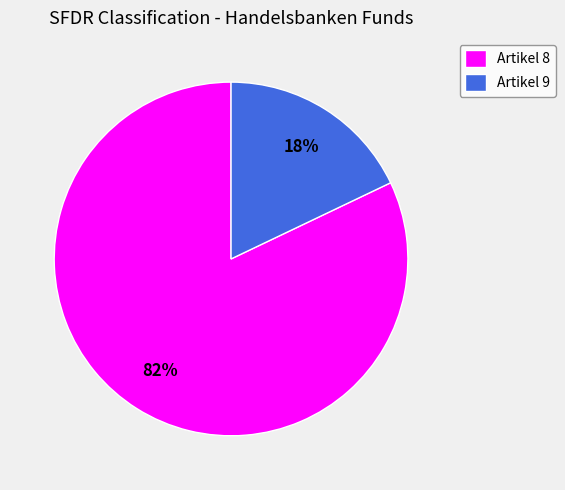

Rank the categories by value from lowest to highest.

Artikel 9, Artikel 8